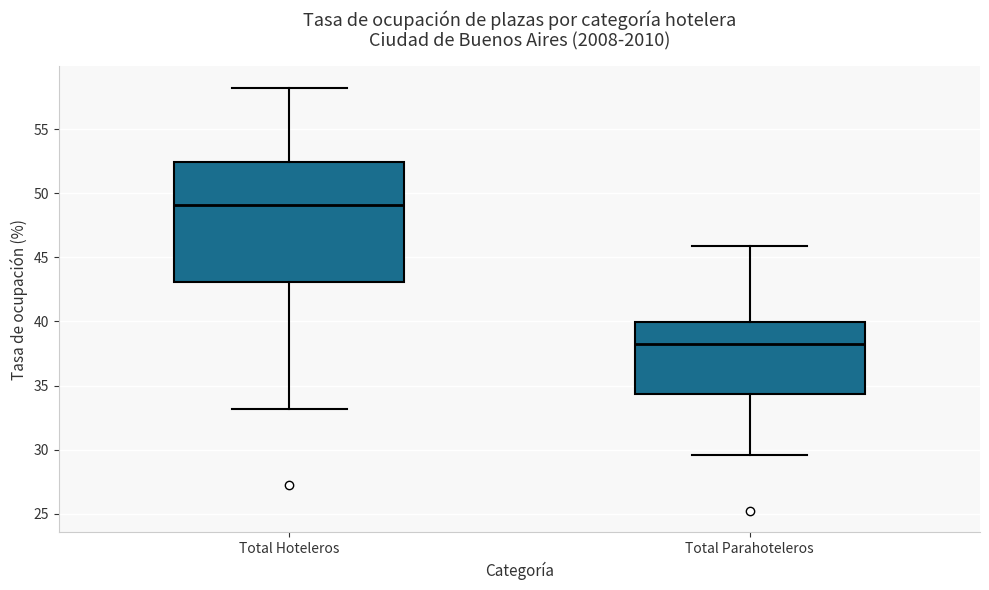

Reading left to right, transcribe this box plot: for each box, give where its median line is, the range the box spans, and where its two whiskers end, as read against the y-axis. The values are not printed on the chart, so give them approximately, as read against the axis.

Total Hoteleros: median 49.0, box 43.0 to 52.5, whiskers 33.0 to 58.0
Total Parahoteleros: median 38.0, box 34.5 to 40.0, whiskers 29.5 to 46.0